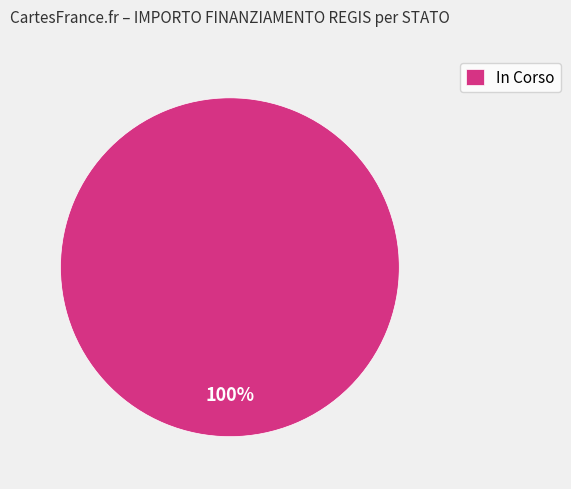

The In Corso slice represents 100% of the pie. True or false?

True